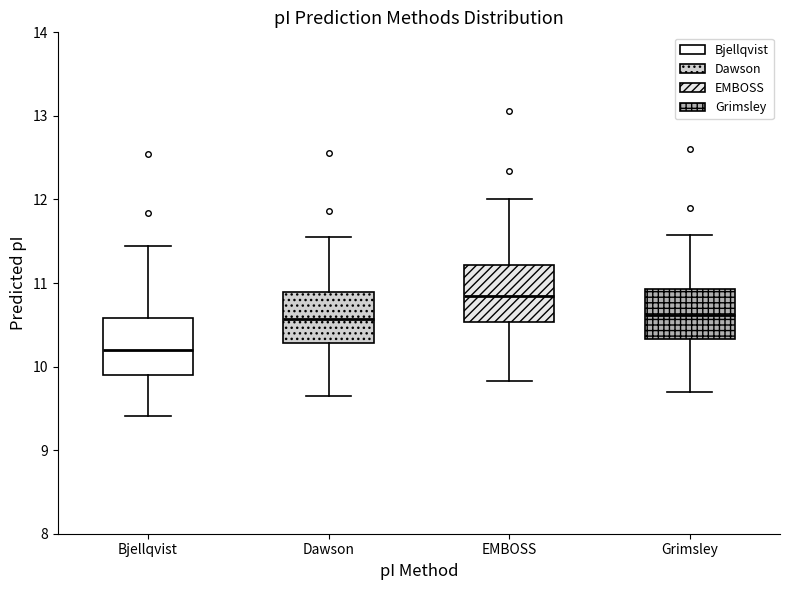

Which box's median line is the highest?

EMBOSS